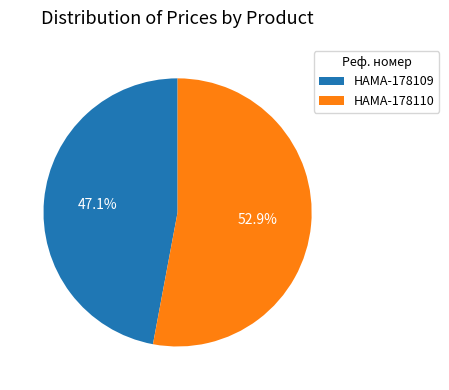

What is the ratio of the value at HAMA-178110 to the value at HAMA-178109?

1.1